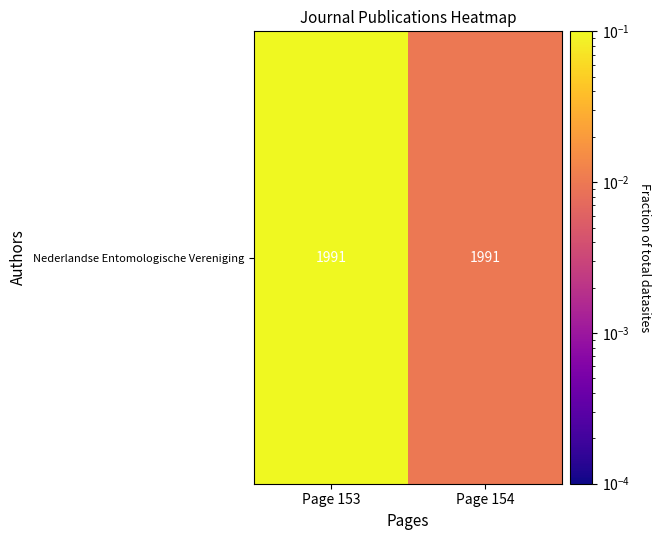

Reading left to right, list all the values displayed in this chart.

0.1	0.0